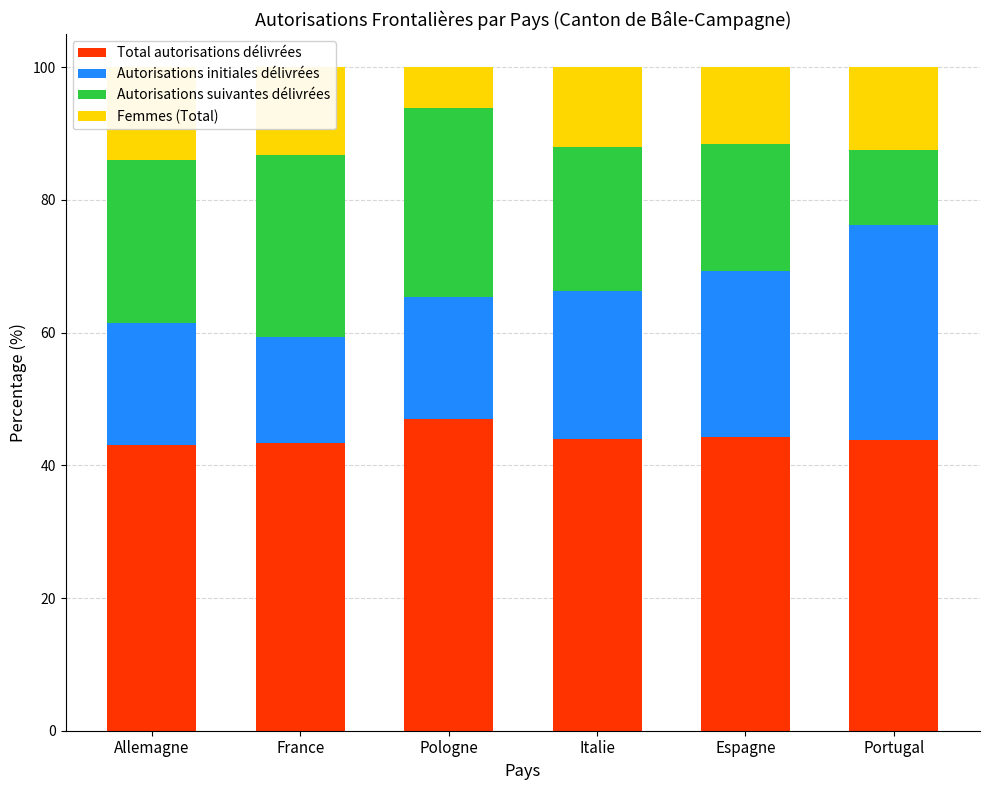

What position from the left is Allemagne?

1